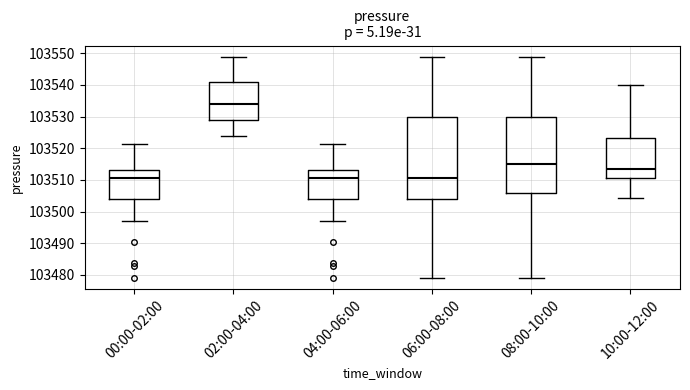

Reading left to right, transcribe this box plot: for each box, give where its median line is, the range the box spans, and where its two whiskers end, as read against the y-axis. The values are not printed on the chart, so give them approximately, as read against the axis.

00:00-02:00: median 103510, box 103504 to 103513, whiskers 103497 to 103521
02:00-04:00: median 103534, box 103529 to 103541, whiskers 103524 to 103549
04:00-06:00: median 103510, box 103504 to 103513, whiskers 103497 to 103521
06:00-08:00: median 103510, box 103504 to 103530, whiskers 103479 to 103549
08:00-10:00: median 103515, box 103506 to 103530, whiskers 103479 to 103549
10:00-12:00: median 103513, box 103511 to 103523, whiskers 103504 to 103540